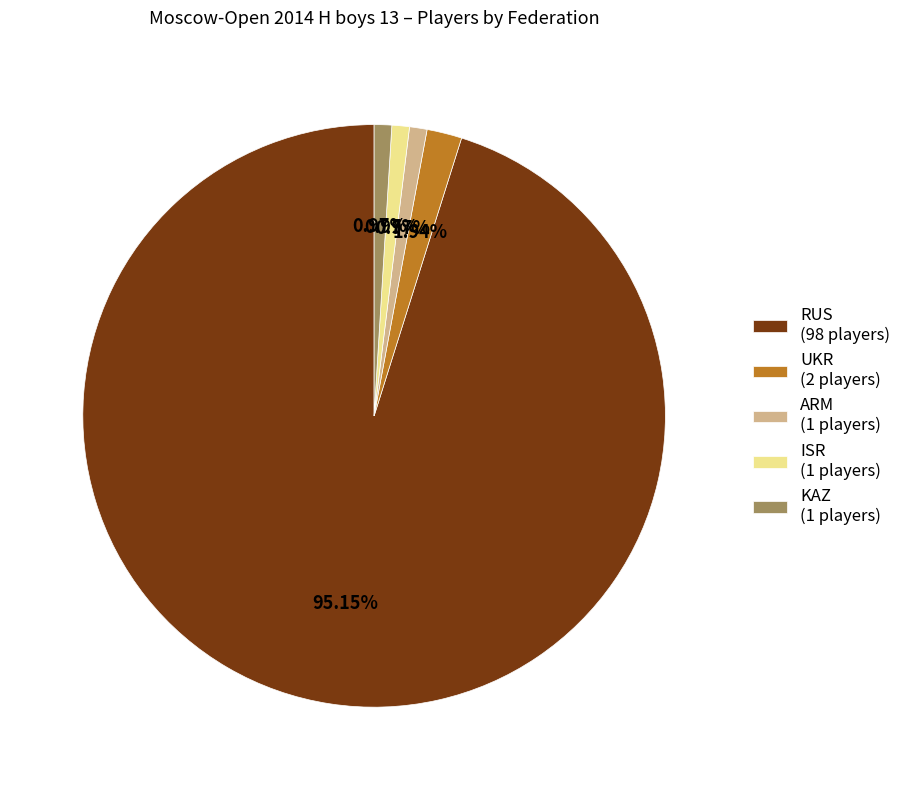

How many slices are in this pie chart?

5